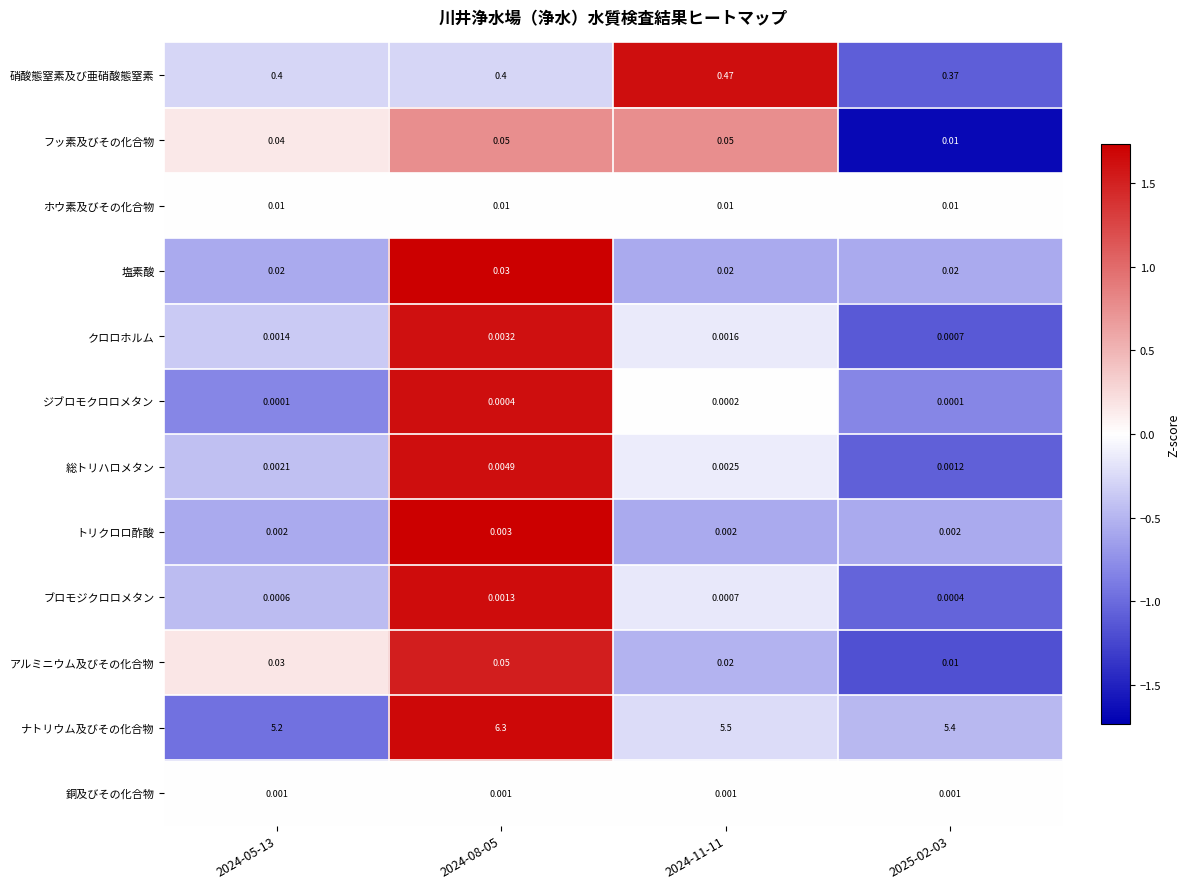

How many series are shown in this chart?

12